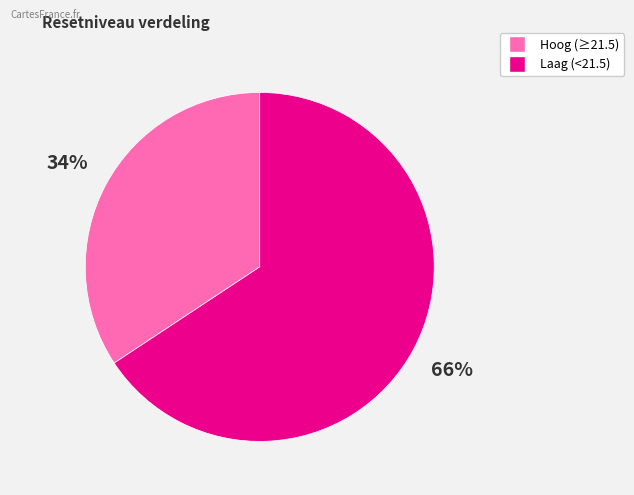

How many slices are in this pie chart?

2